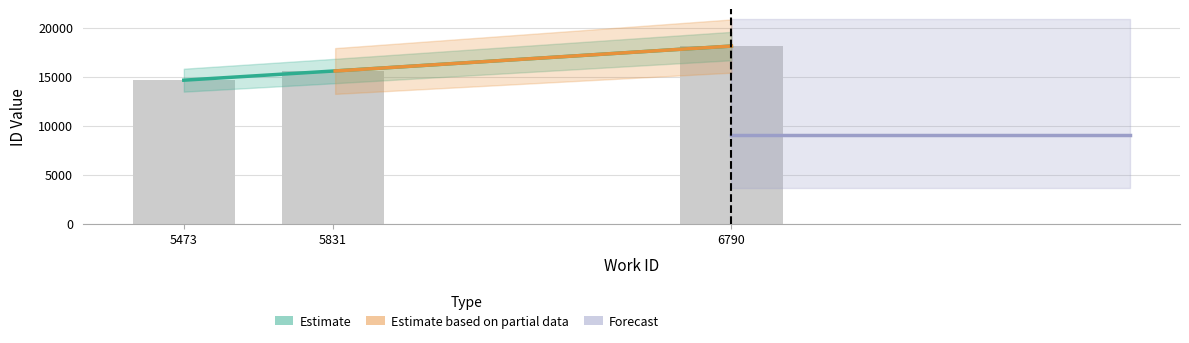

Count the values in the range 14630 to 18112.

3